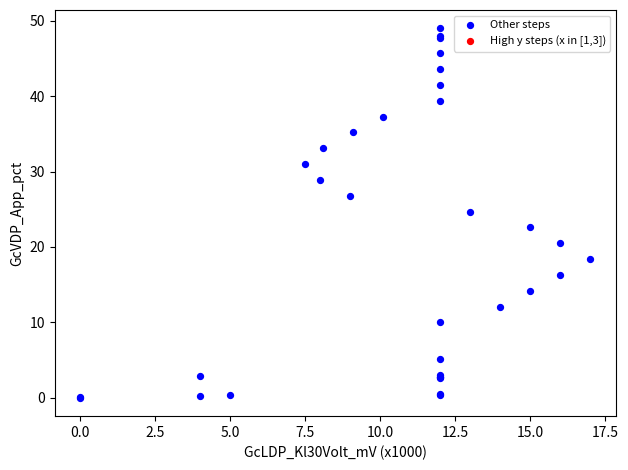

What Y value in the scatter plot is closest to 24?

24.7